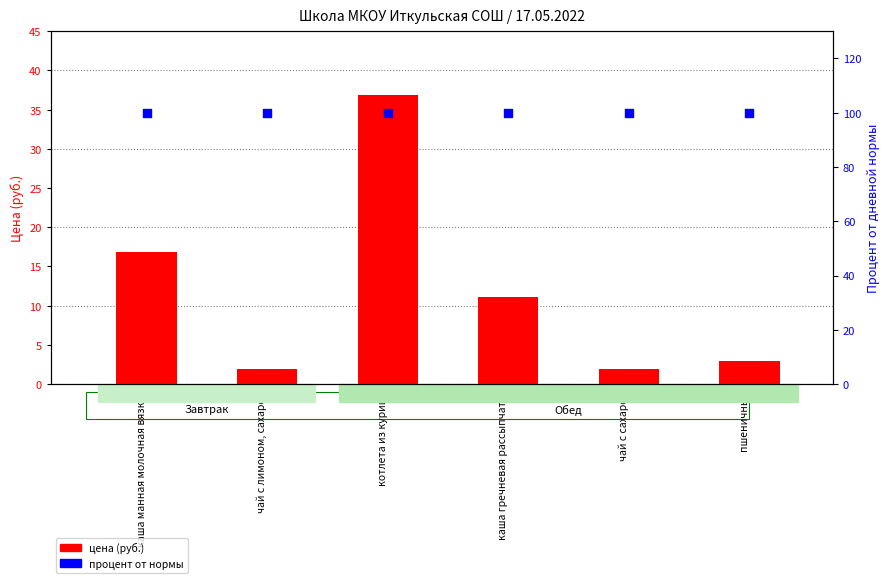

Which series reaches the minimum Y coordinate?

цена (руб.)